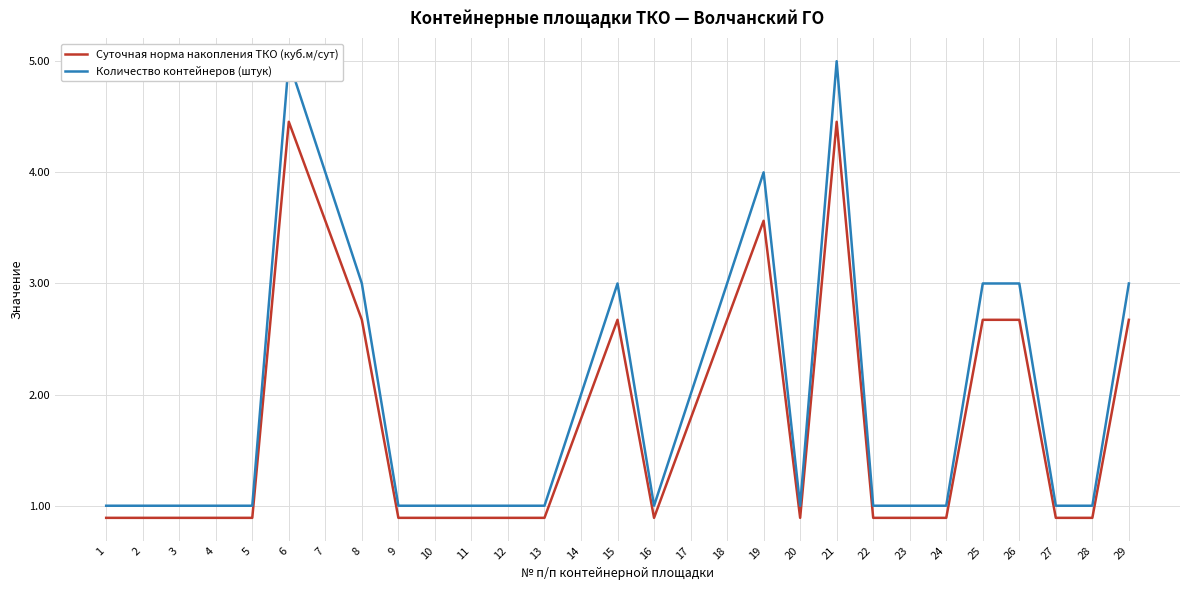

Rank the series by their maximum value, from lowest to highest.

Суточная норма накопления ТКО (куб.м/сут), Количество контейнеров (штук)